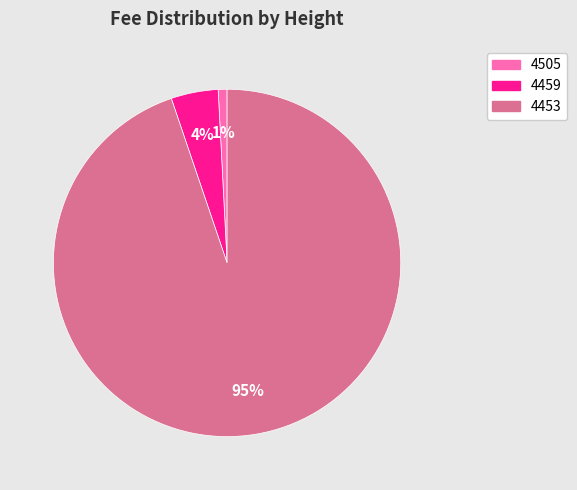

To the nearest percent, what portion does 4459 represent?

4%